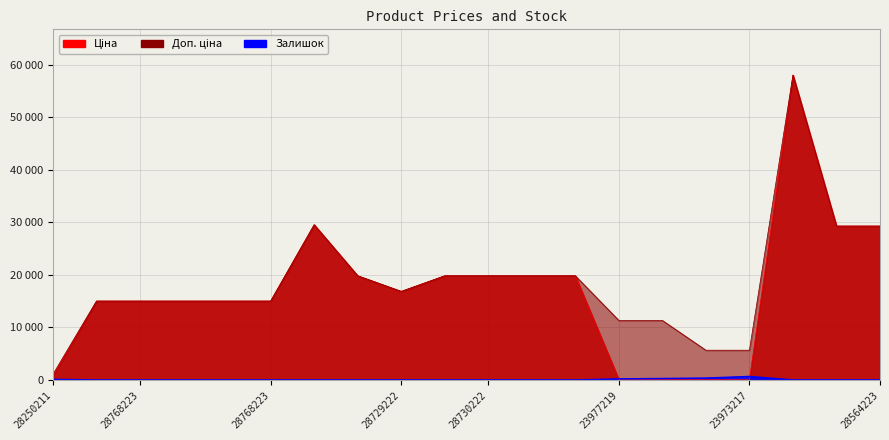

What is the highest value of the Доп. ціна series?

58037.0